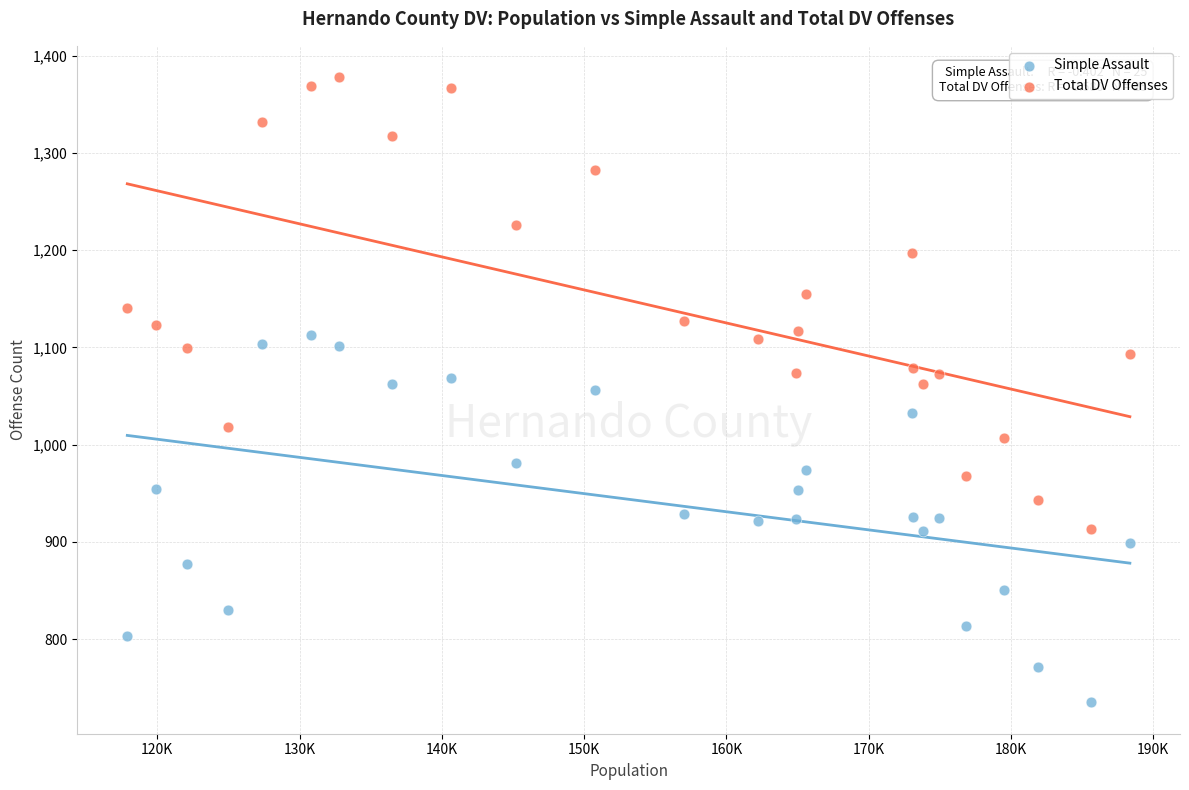

Which series contains the lowest Y value?

Simple Assault